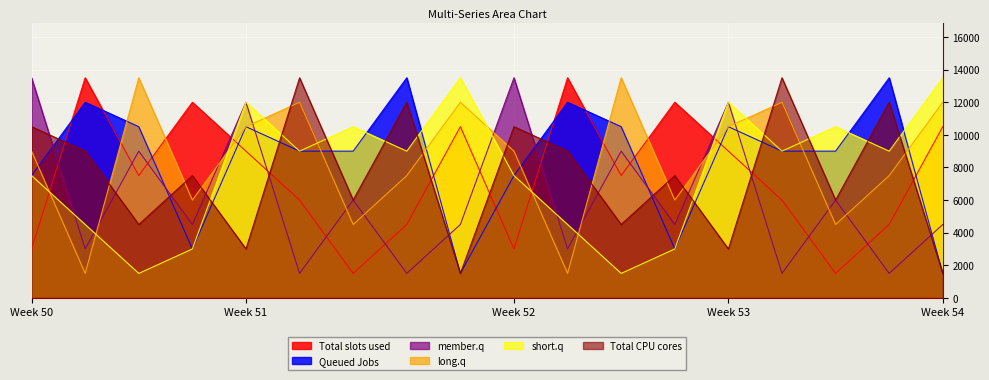

Which has a higher value, 9 or 9?

9